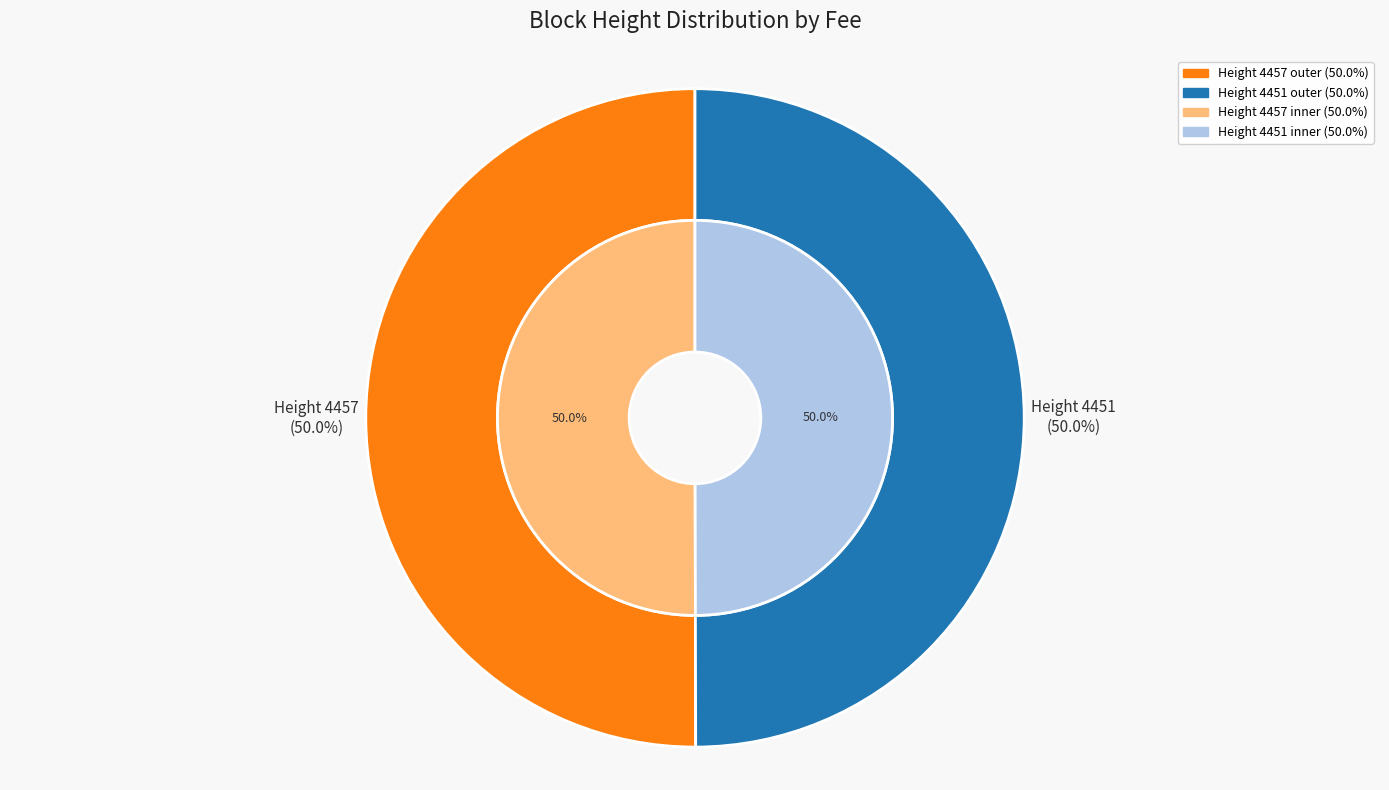

To the nearest percent, what is the average slice percentage?

50%